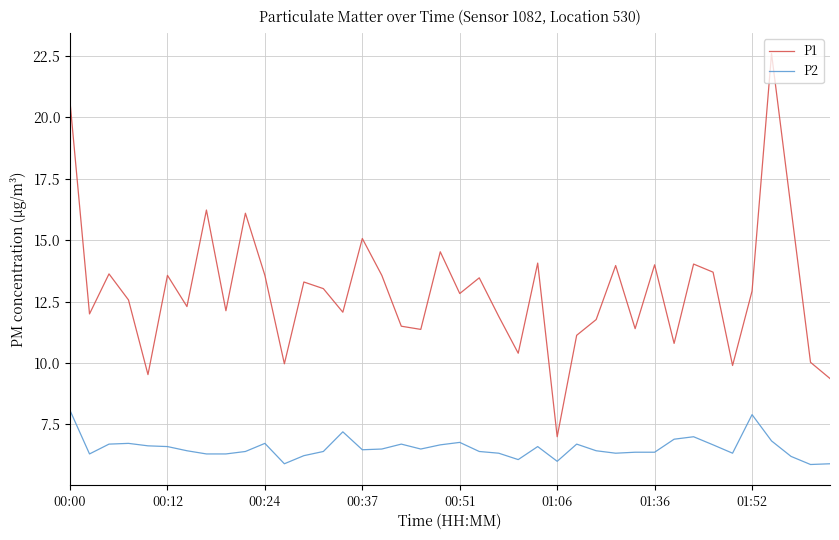

What is the difference between the maximum and minimum values in the P2 series?

2.2